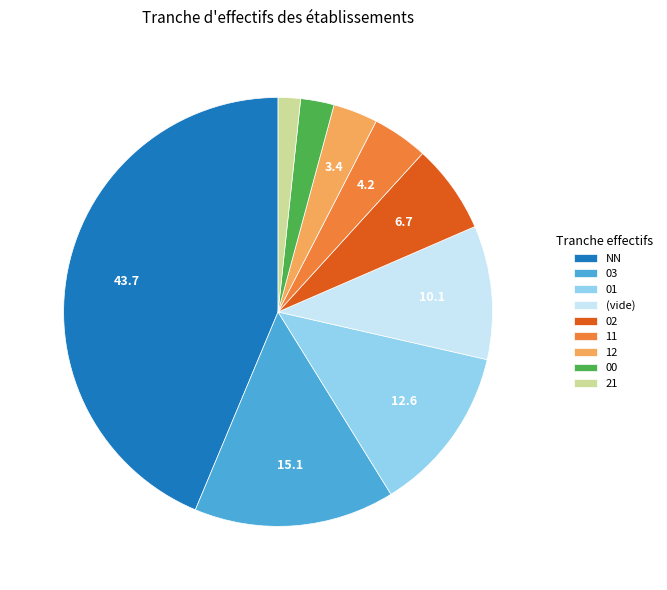

The NN slice represents 35% of the pie. True or false?

False